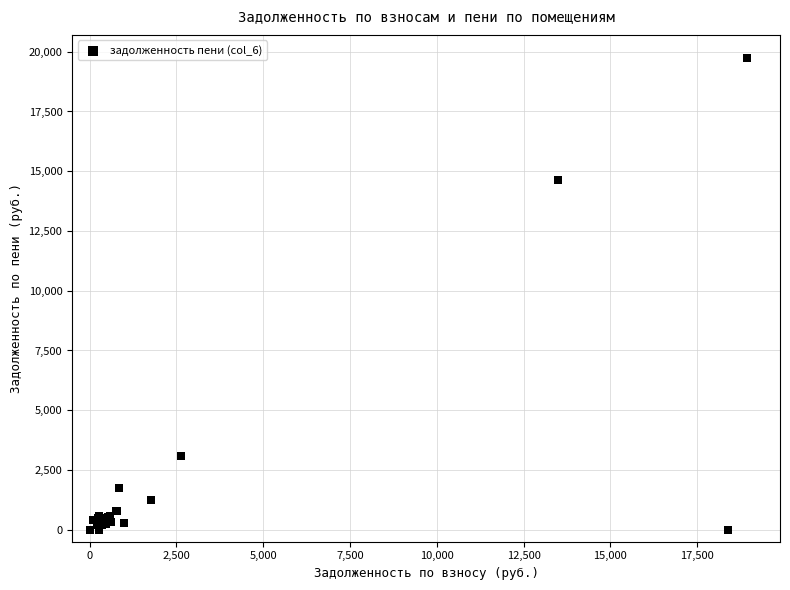

What Y value in the scatter plot is closest to 9859?

14649.6